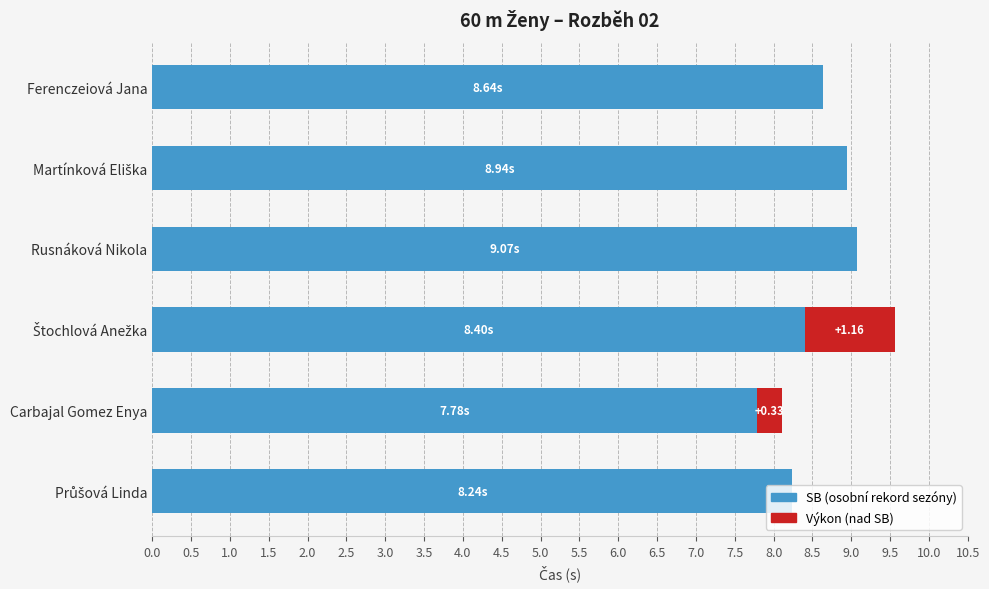

What is the total value across all series at Ferenczeiová Jana?

8.6